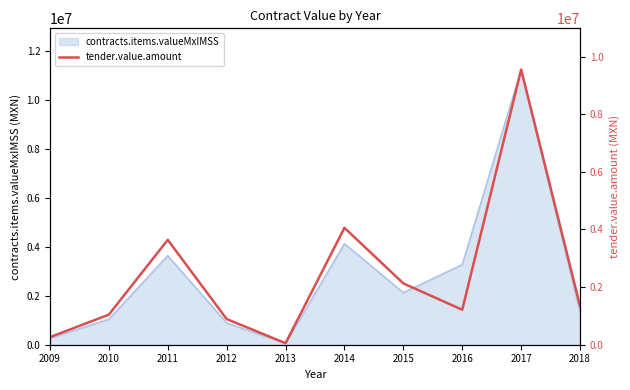

How many data points does each series have?

10